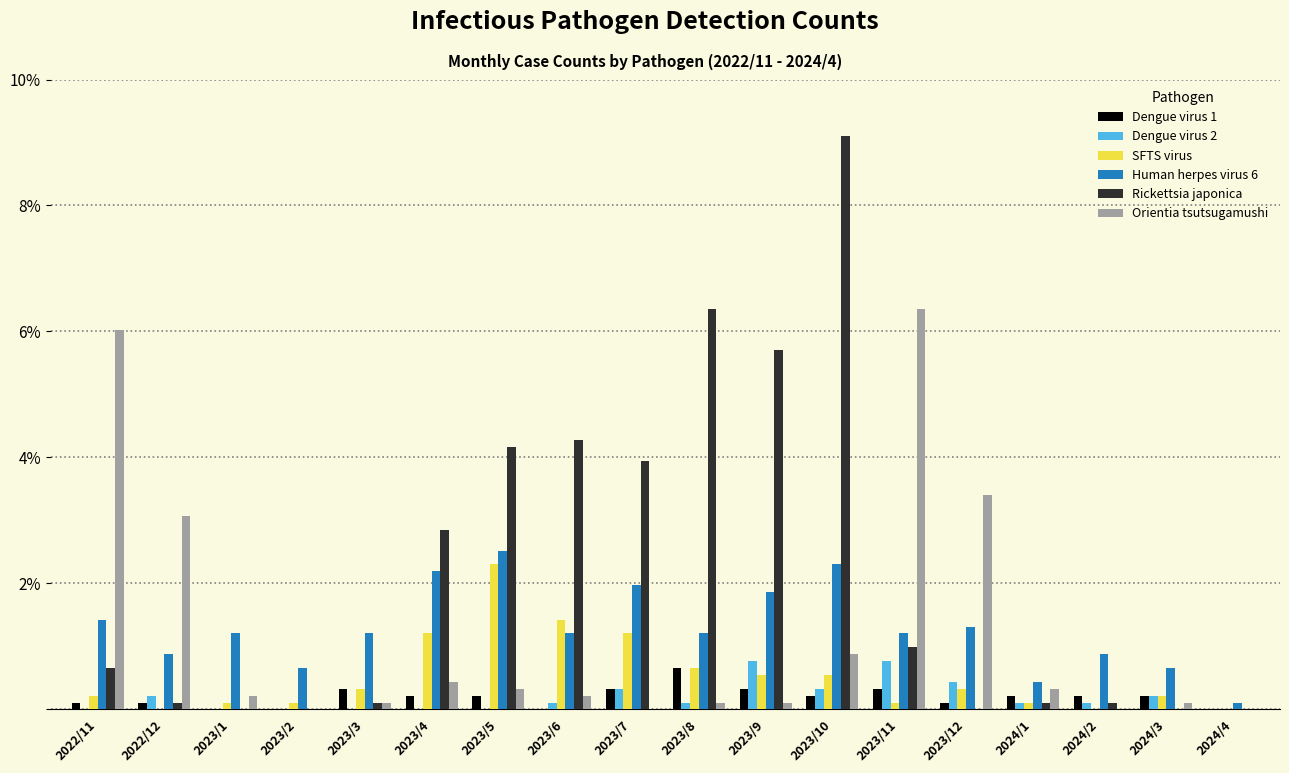

What is the maximum value shown in the chart?

9.1